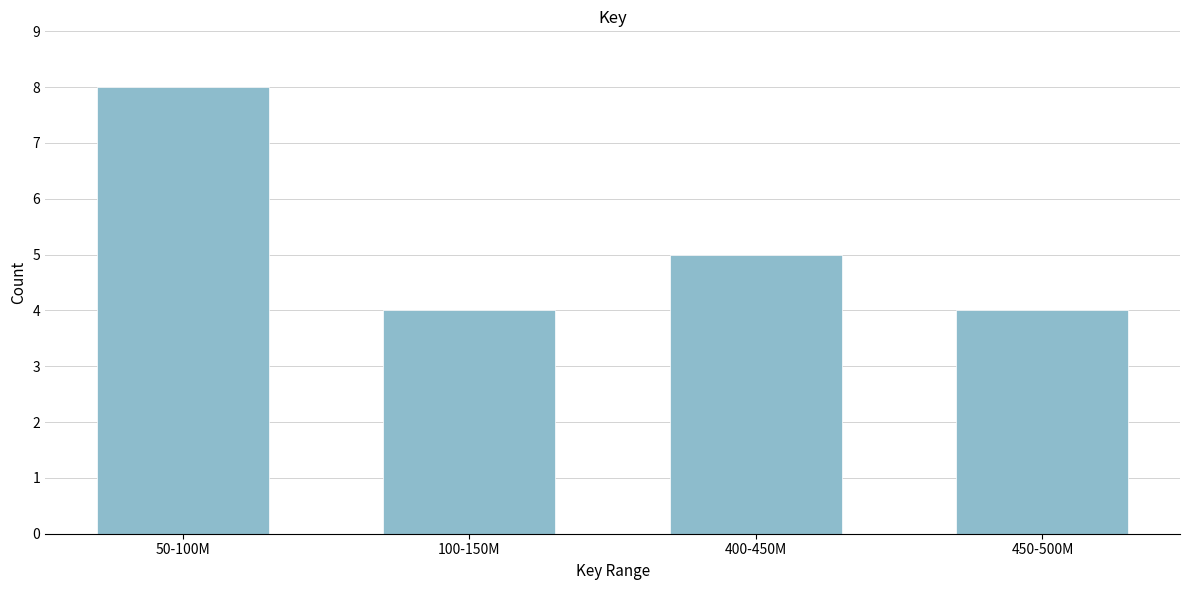

Reading left to right, extract all data points from this chart.

50-100M=8	100-150M=4	400-450M=5	450-500M=4